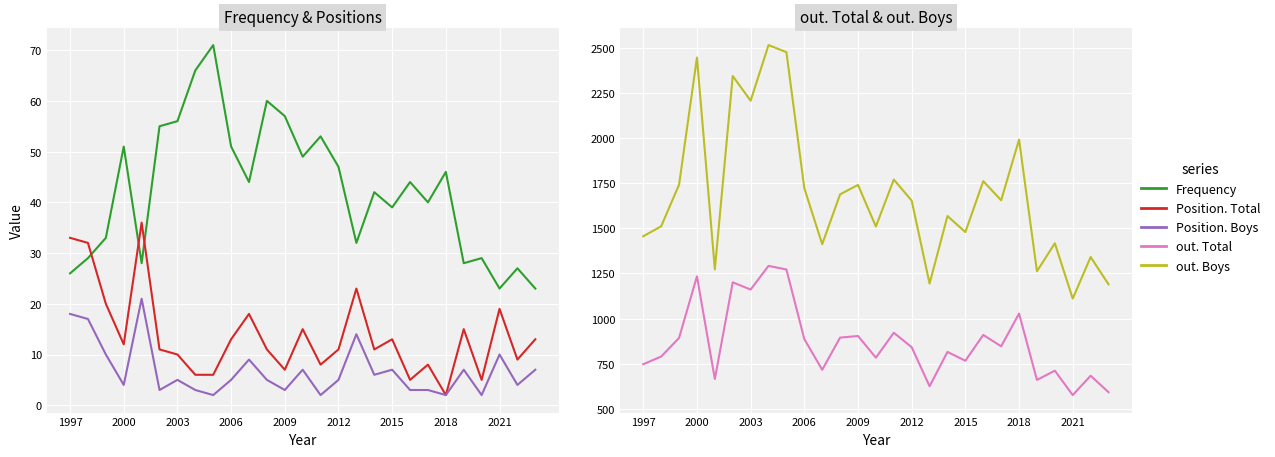

What is the highest value of the Position. Boys series?

21